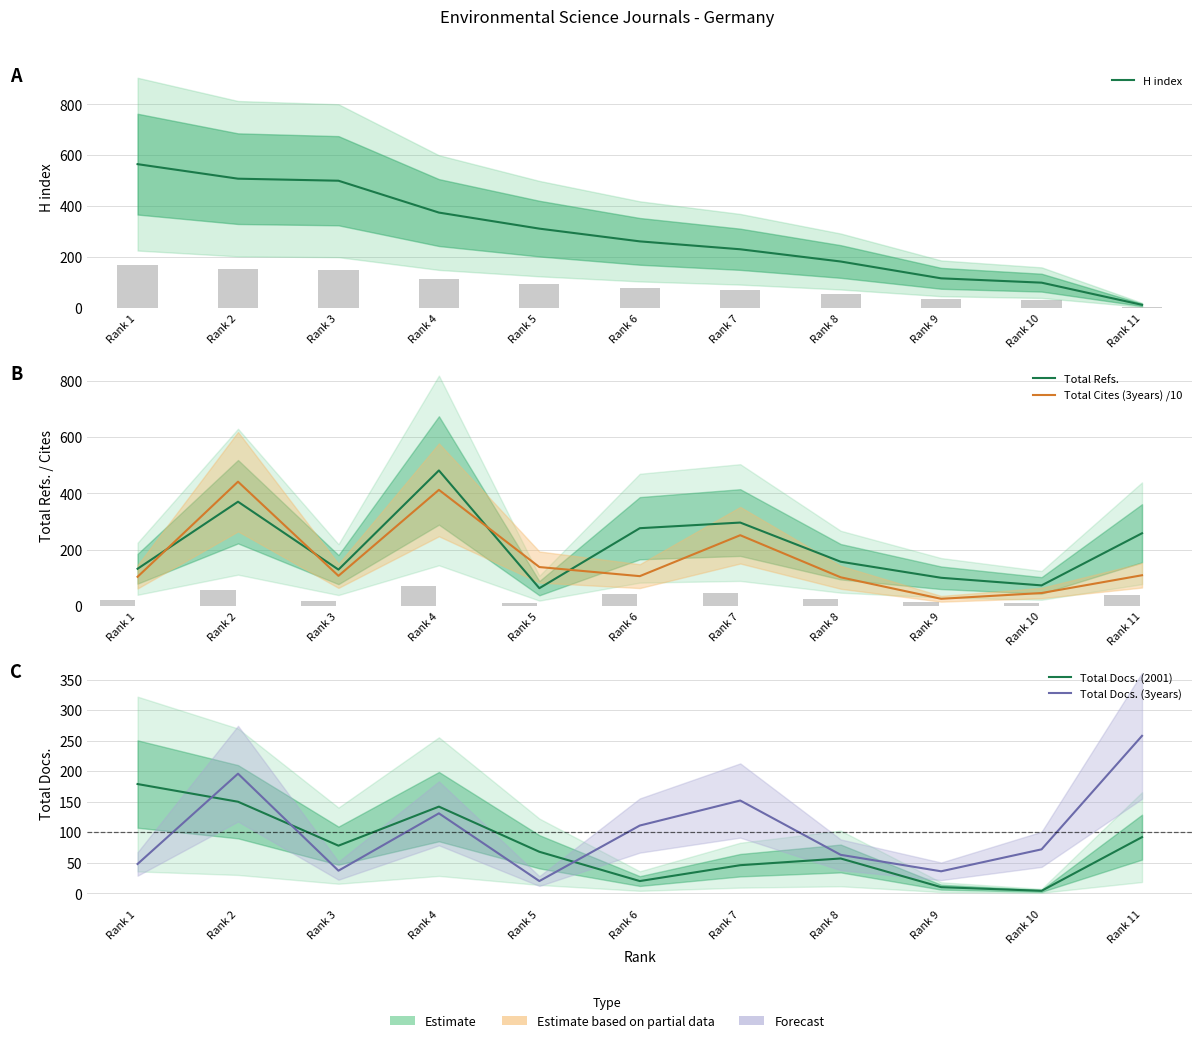

How many values in the Total Docs. (3years) series are below 72?

5